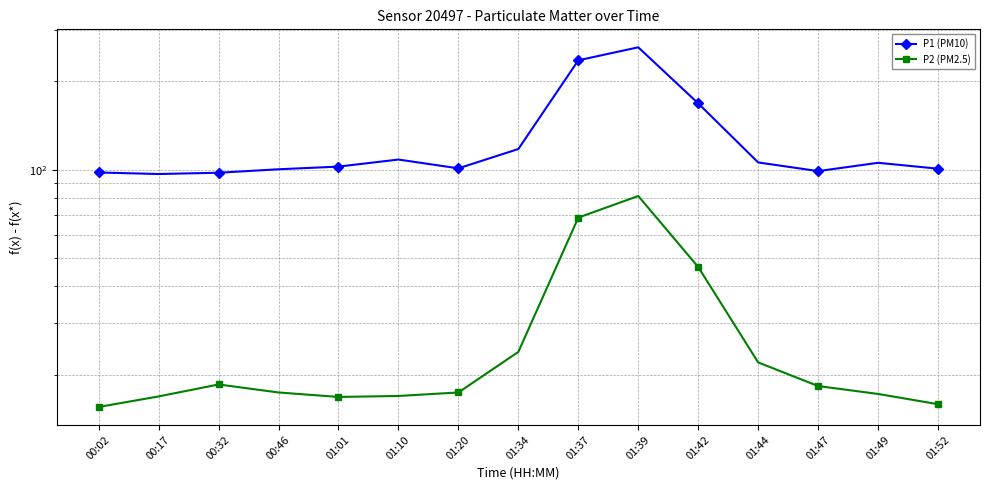

Is it true that P1 (PM10) equals 105.6 at 01:49?

True